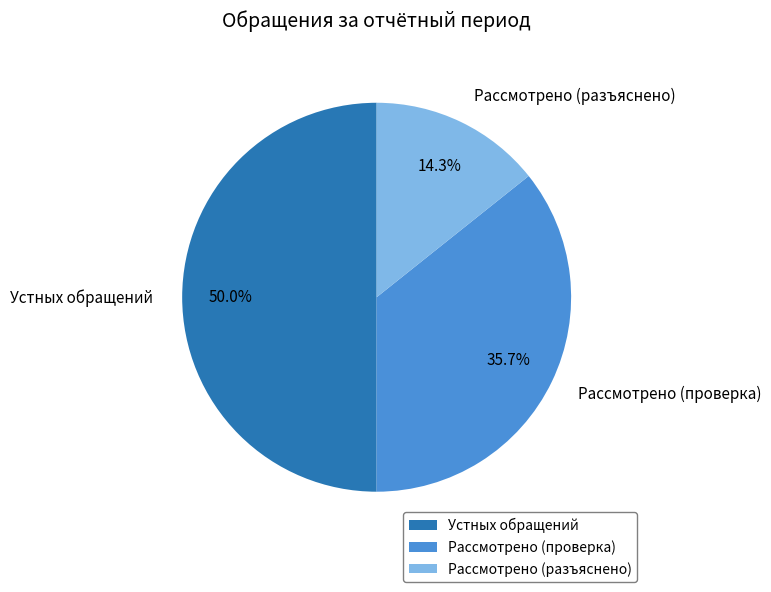

Between Устных обращений and Рассмотрено (разъяснено), which is larger?

Устных обращений